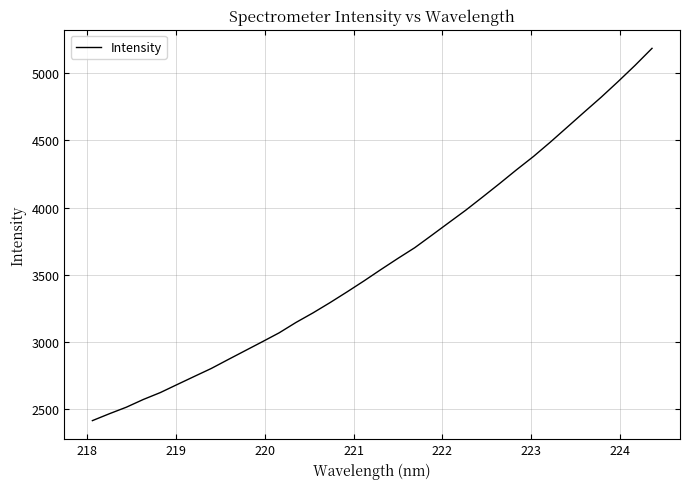

What is the difference between the maximum and minimum values?

2766.8